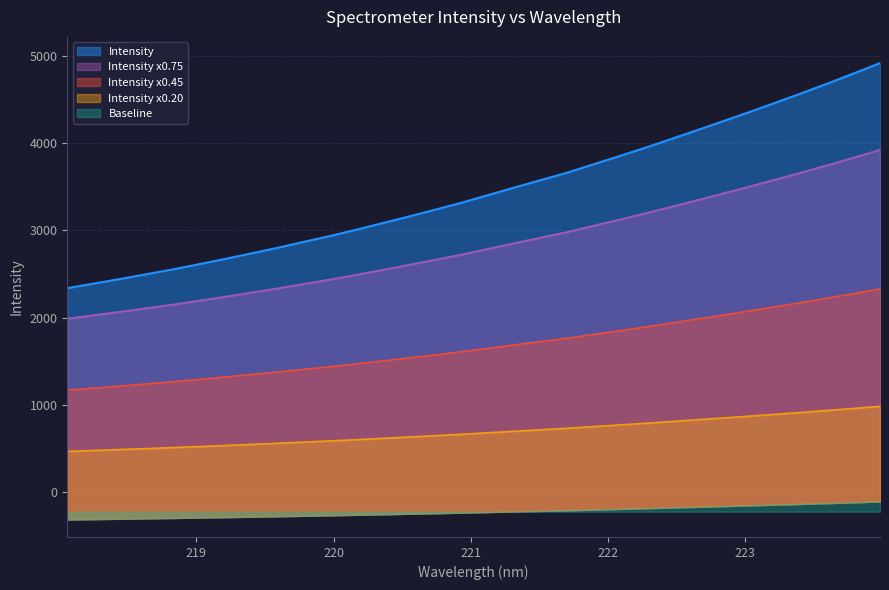

Reading left to right, list all the values displayed in this chart.

218.0596=2336.5	218.2508=2388.8	218.442=2440.8	218.6332=2495.6	218.8244=2550.3	219.0156=2609.4	219.2067=2670.9	219.3979=2733.9	219.589=2797.9	219.7801=2866.2	219.9712=2933.0	220.1623=3005.0	220.3533=3080.1	220.5444=3156.3	220.7354=3233.6	220.9264=3312.9	221.1174=3398.8	221.3083=3485.4	221.4993=3570.1	221.6902=3654.1	221.8812=3749.2	222.0721=3844.3	222.263=3940.9	222.4538=4041.8	222.6447=4144.3	222.8355=4247.6	223.0264=4352.5	223.2172=4459.6	223.408=4568.7	223.5987=4680.5	223.7895=4796.3	223.9802=4914.3